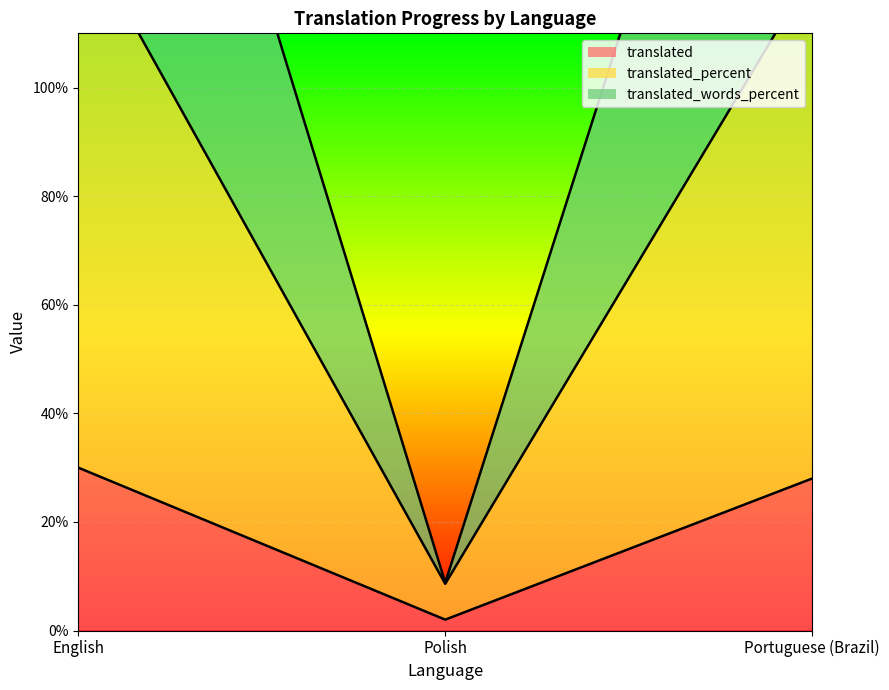

What value does the translated_words_percent series have at Polish?

8.8